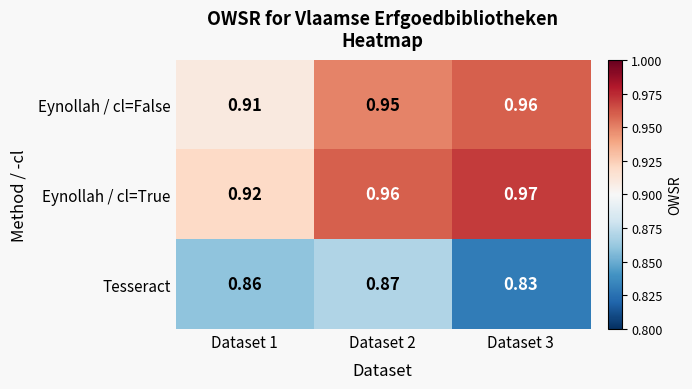

Which series has the largest total across all categories?

Eynollah / cl=True